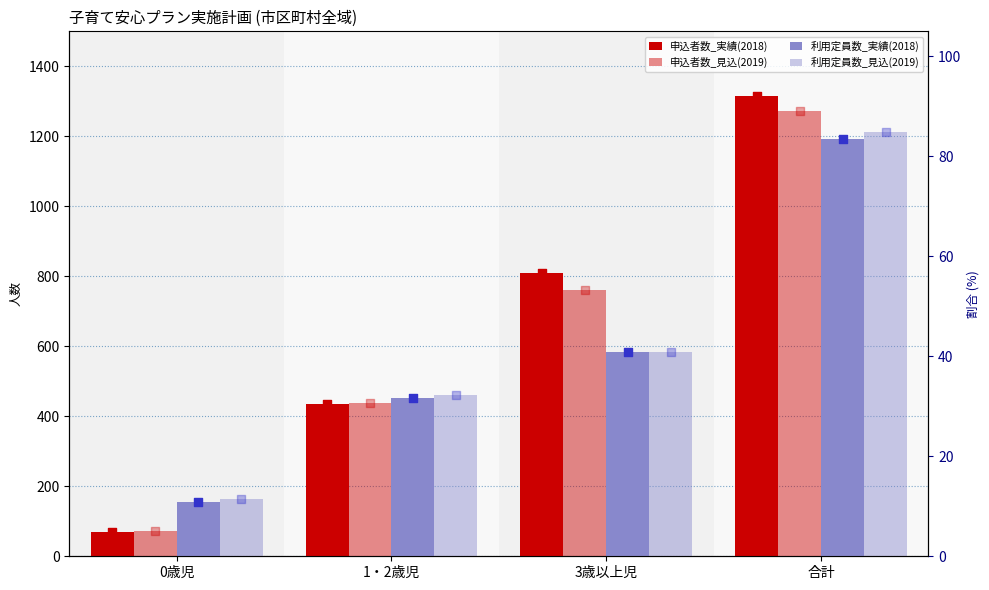

Which series has the largest total across all categories?

申込者数_実績(2018)